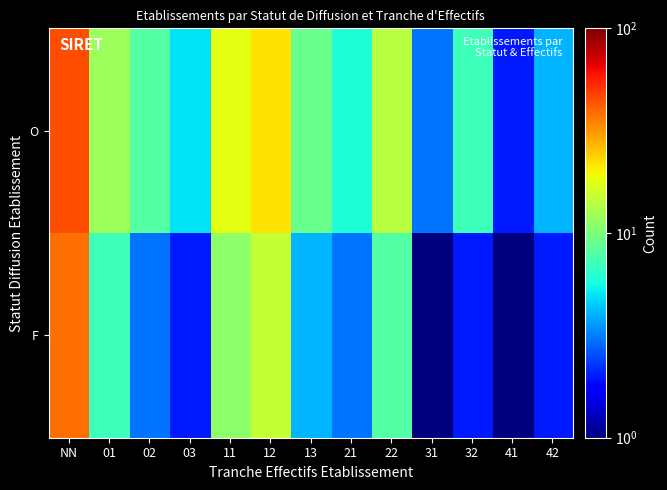

What is the total value across all series at 03?

7